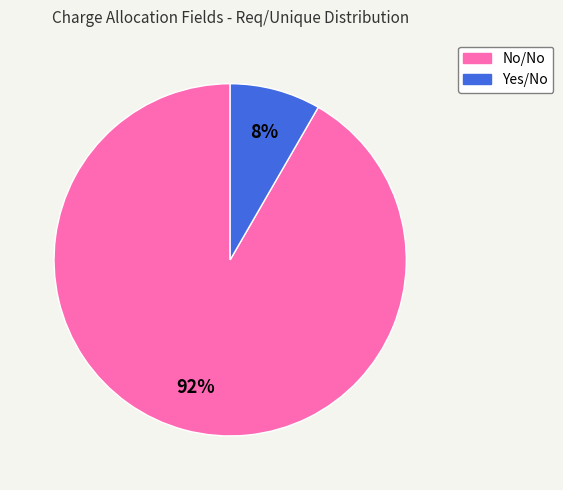

Rank the categories by value from highest to lowest.

No/No, Yes/No